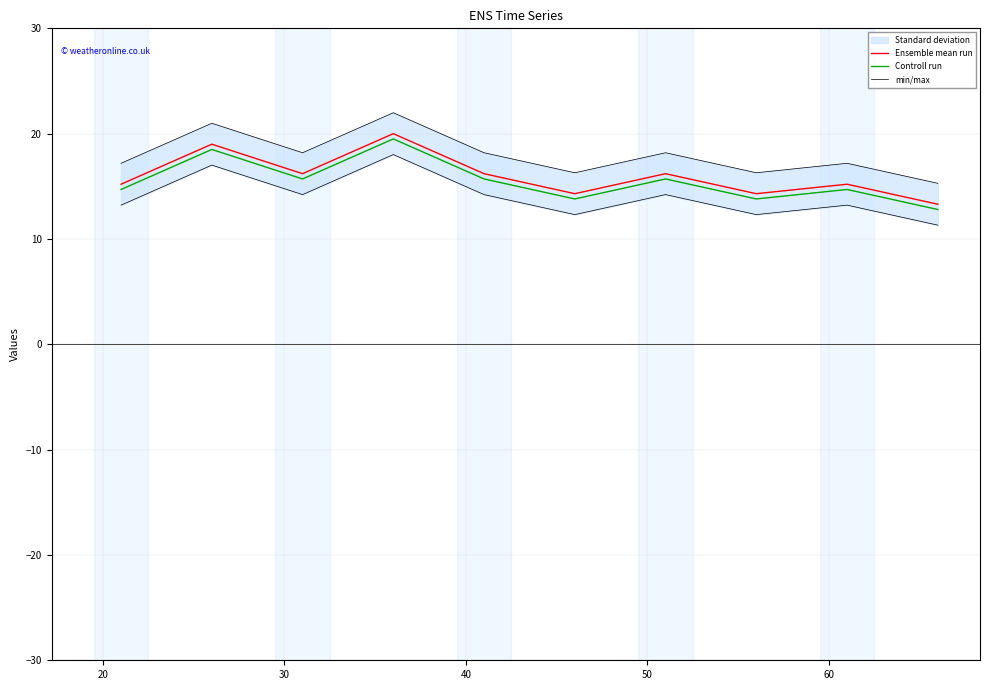

True or false: Controll run has a value of 3.0 at 10.

False